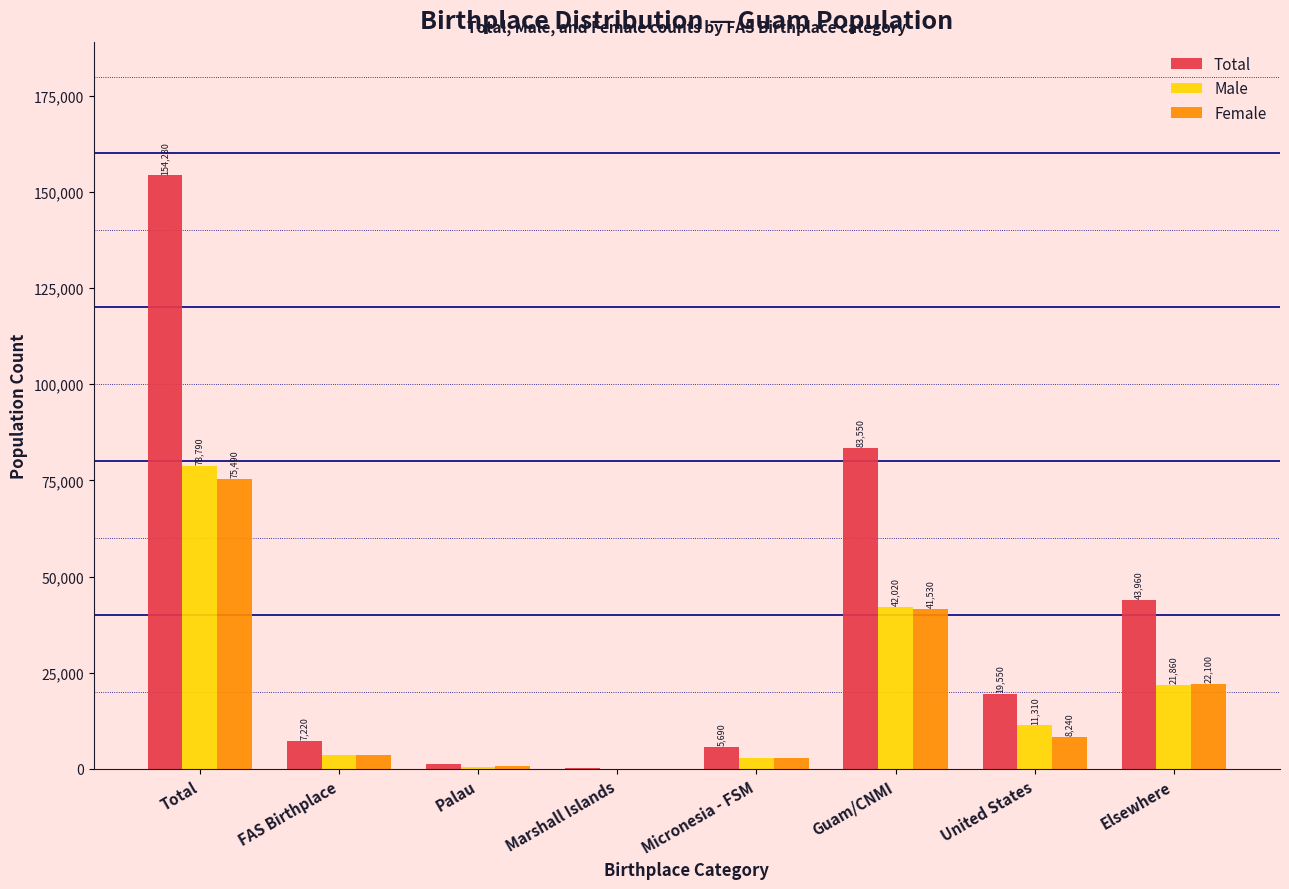

Reading left to right, what are all the values shown in this chart?

Total: Total=154280	FAS Birthplace=7220	Palau=1330	Marshall Islands=200	Micronesia - FSM=5690	Guam/CNMI=83550	United States=19550	Elsewhere=43960
Male: Total=78790	FAS Birthplace=3600	Palau=570	Marshall Islands=90	Micronesia - FSM=2940	Guam/CNMI=42020	United States=11310	Elsewhere=21860
Female: Total=75490	FAS Birthplace=3620	Palau=760	Marshall Islands=110	Micronesia - FSM=2750	Guam/CNMI=41530	United States=8240	Elsewhere=22100